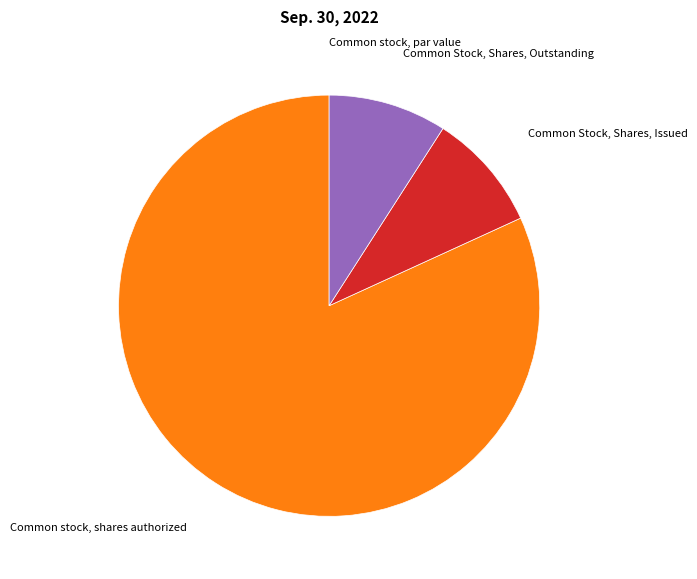

Is there any slice that represents more than half of the pie?

Yes